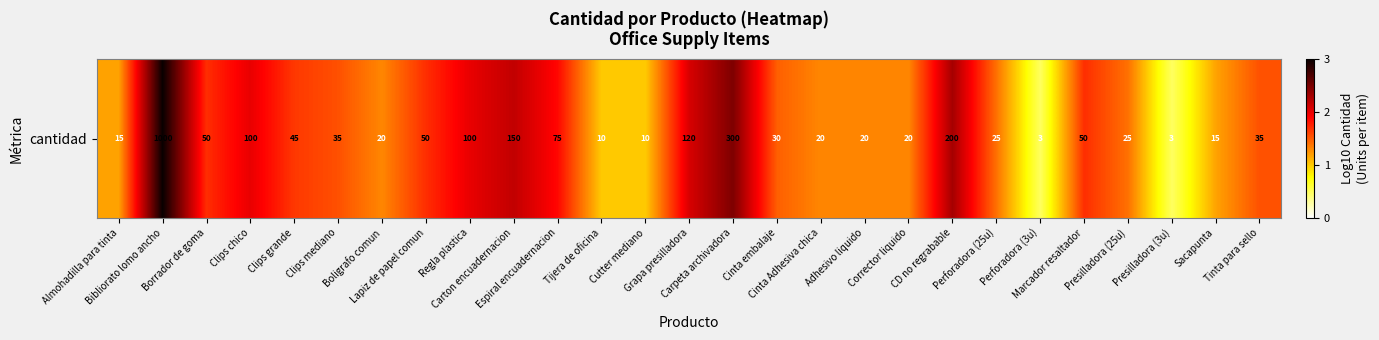

What is the change in value from Cinta Adhesiva chica to Presilladora (3u)?

-0.8